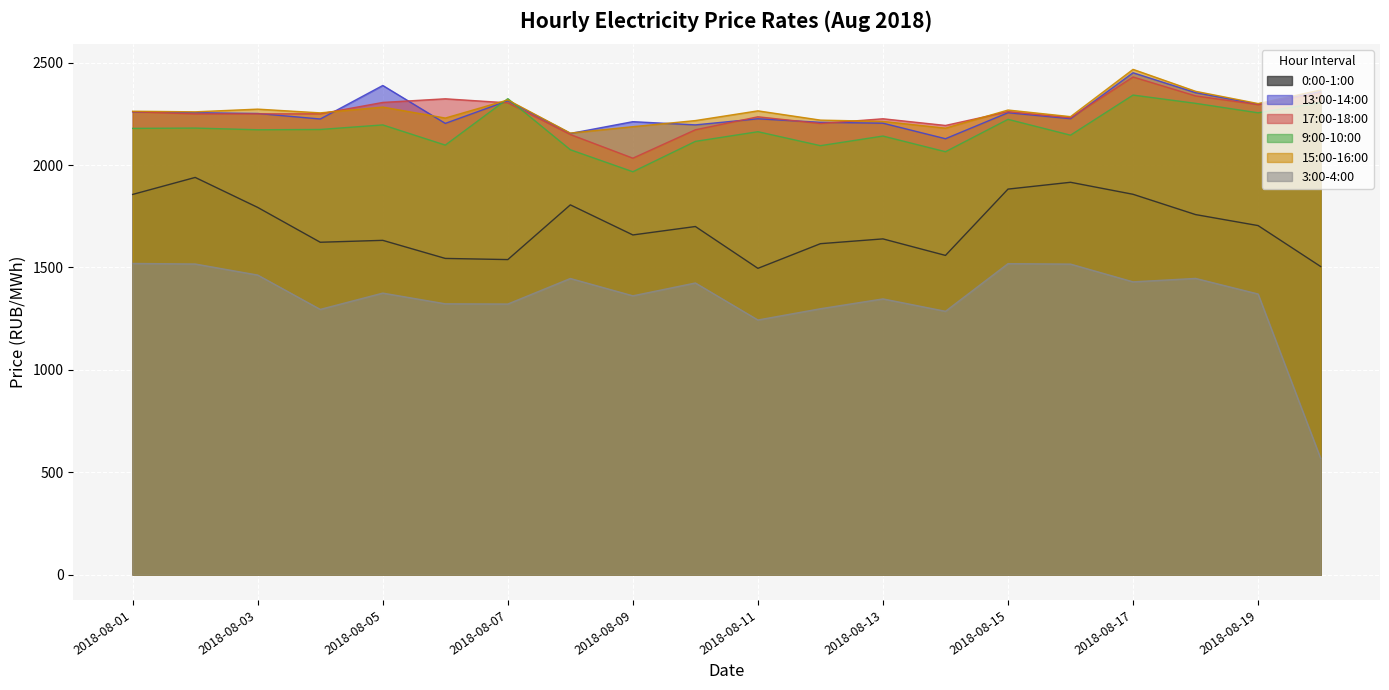

List the labels in order of 3:00-4:00 value, smallest first.

2018-08-20, 2018-08-11, 2018-08-14, 2018-08-04, 2018-08-12, 2018-08-07, 2018-08-06, 2018-08-13, 2018-08-09, 2018-08-19, 2018-08-05, 2018-08-10, 2018-08-17, 2018-08-08, 2018-08-18, 2018-08-03, 2018-08-16, 2018-08-02, 2018-08-15, 2018-08-01